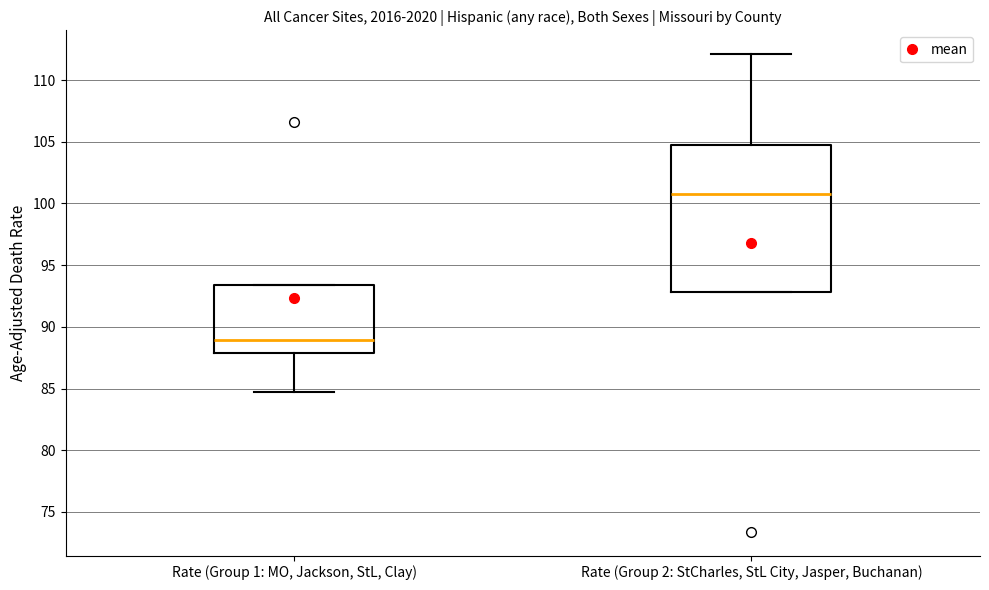

Comparing the boxes themselves (not the whiskers), which one is the tallest?

Rate (Group 2: StCharles, StL City, Jasper, Buchanan)